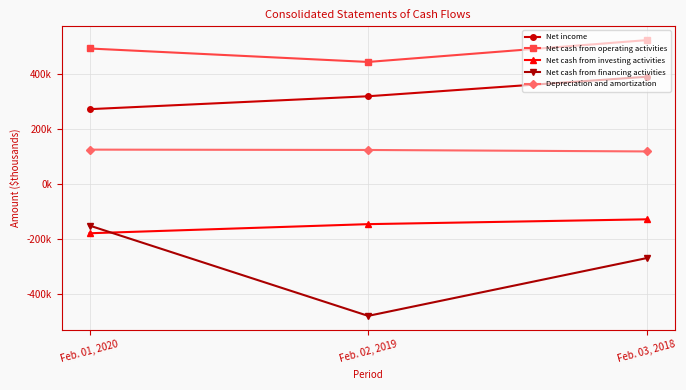

What is the approximate value of Net cash from investing activities at Feb. 03, 2018?

-127830